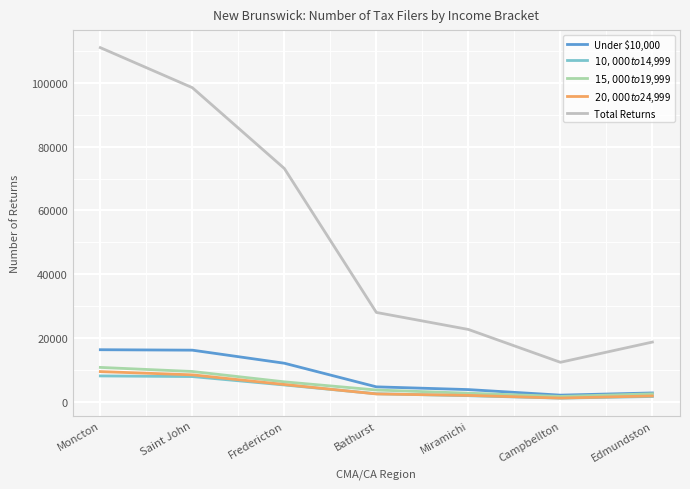

True or false: $10,000 to $14,999 and Total Returns intersect in this chart.

False